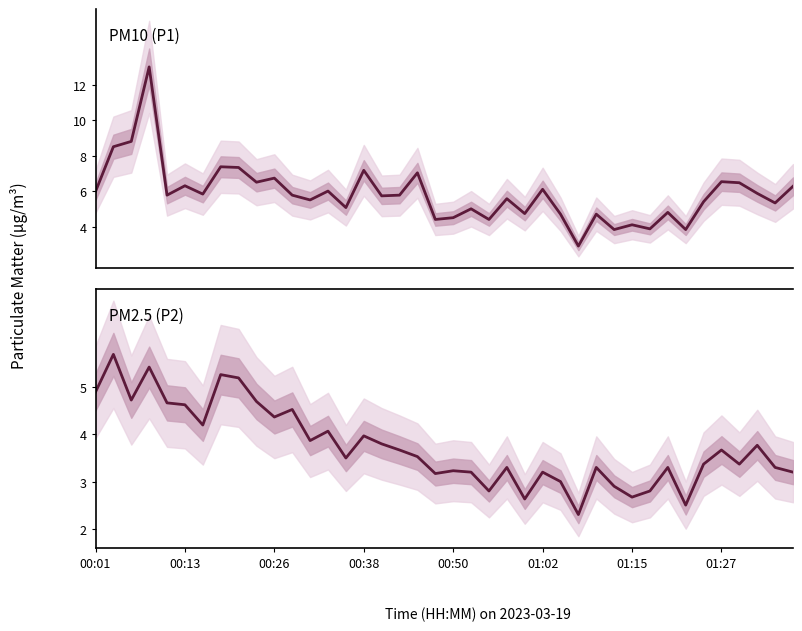

Is it true that P2 (PM2.5) equals 5.2 at 01:27?

False